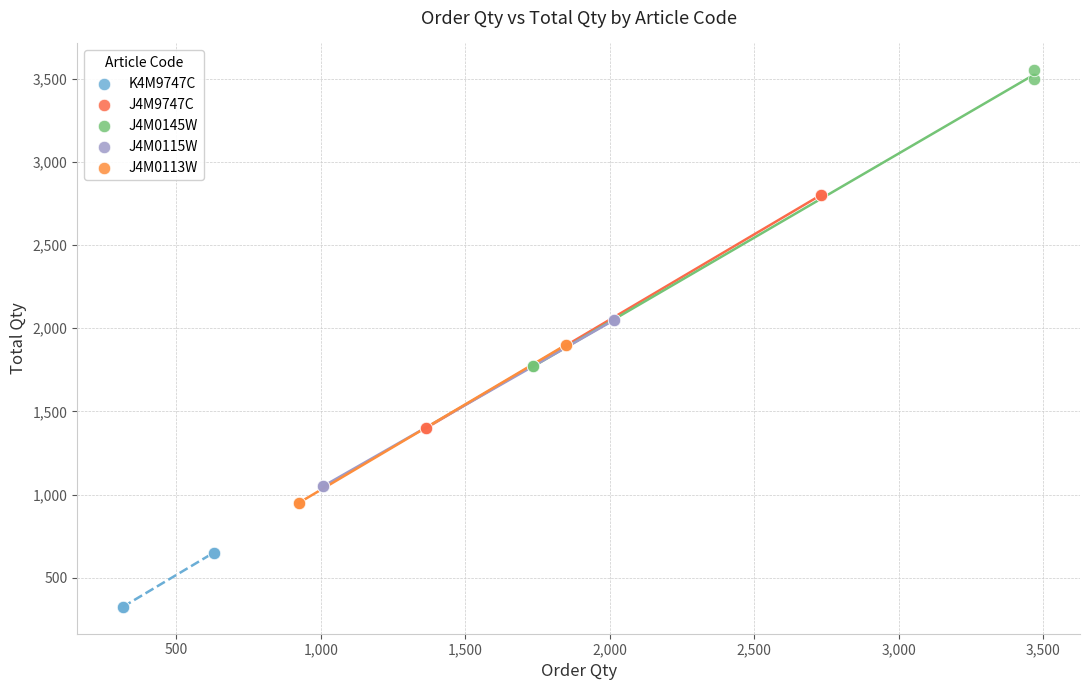

Which series has the widest spread of Y values?

J4M0145W